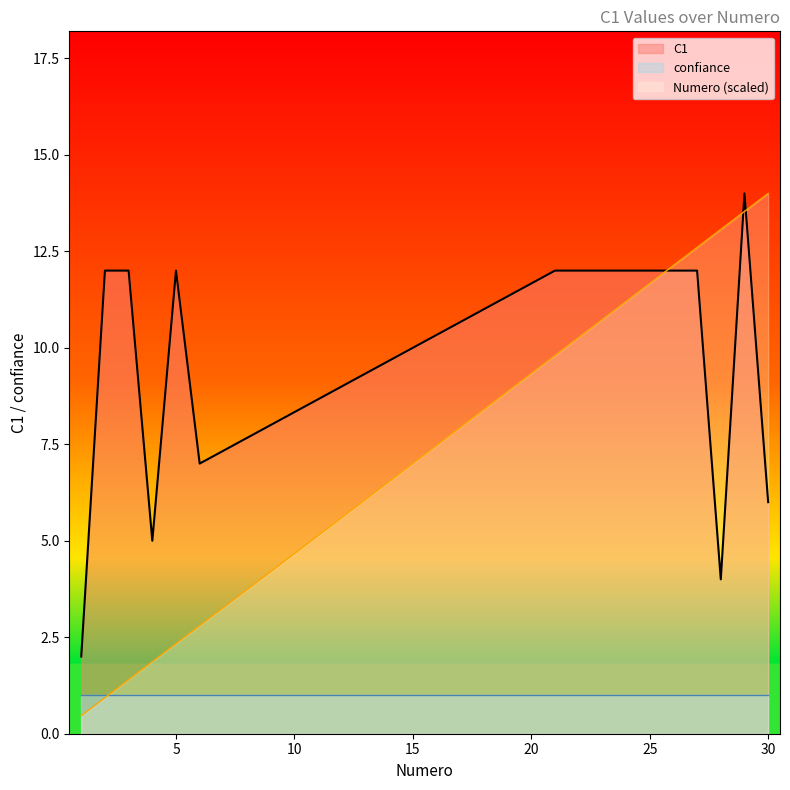

The value of Numero at 30 is 5.1. True or false?

False